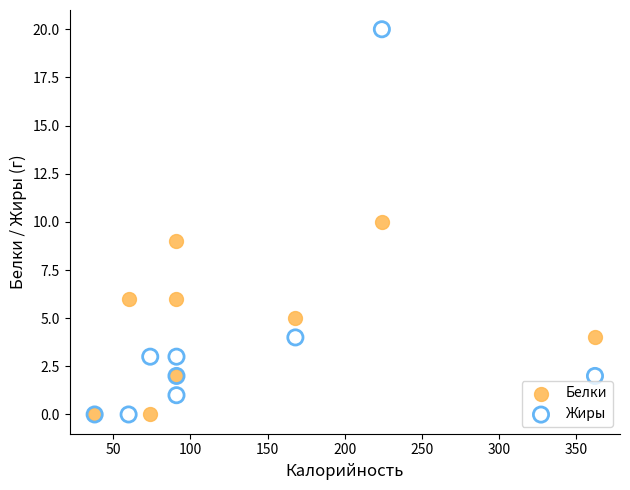

Which series has the largest Y range (max minus min)?

Жиры